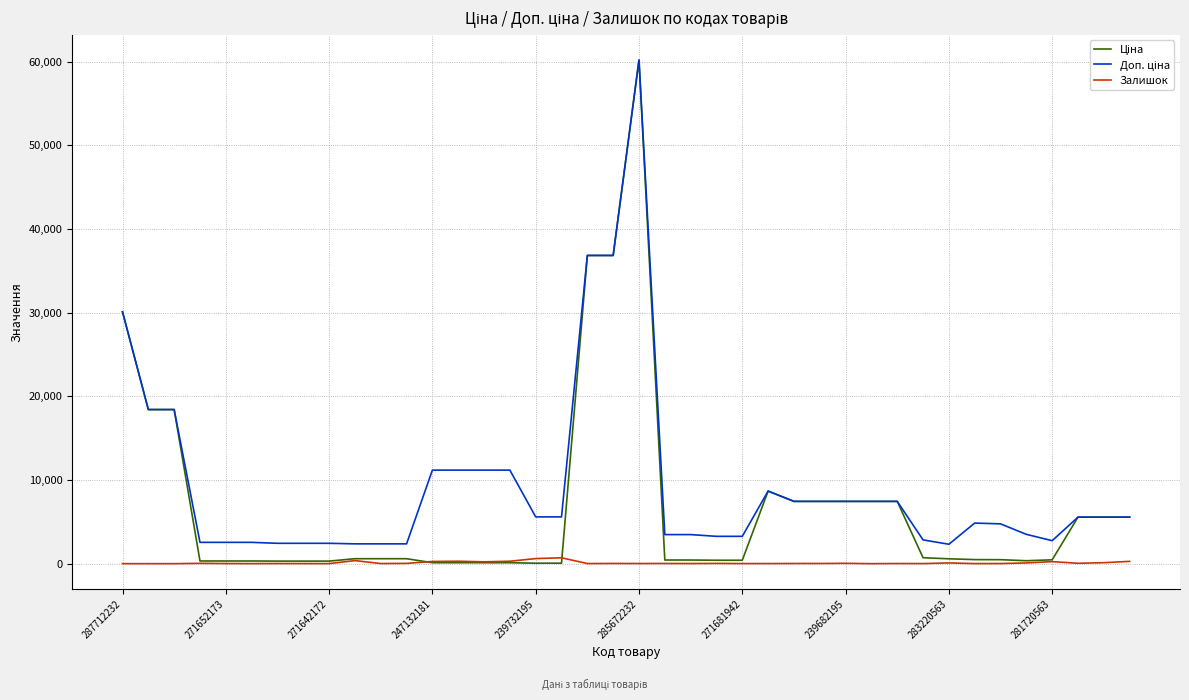

What is the maximum value shown in the chart?

60205.6